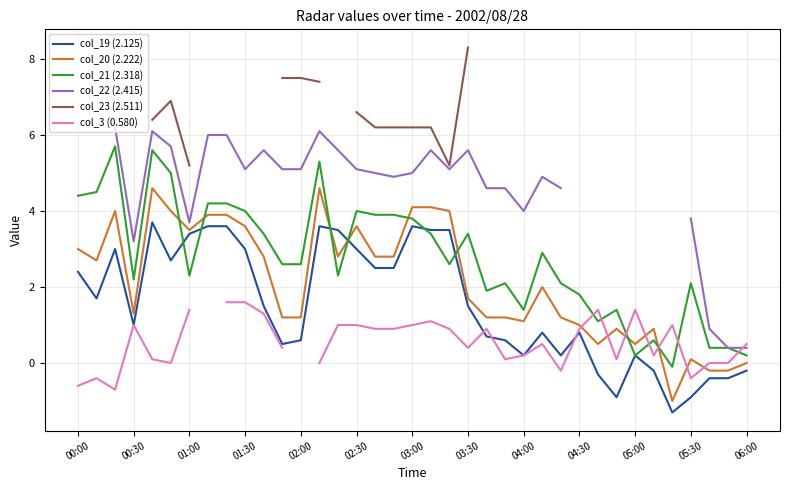

The col_20 (2.222) series shows 1.1 at 04:00. True or false?

True